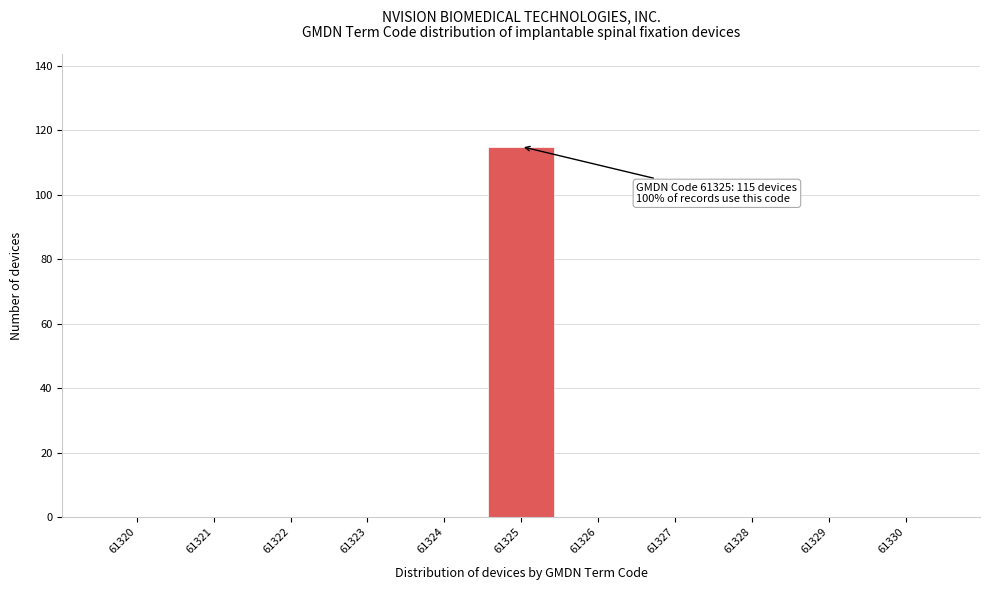

Which range on the x-axis has the tallest bar?

61324.5 to 61325.5